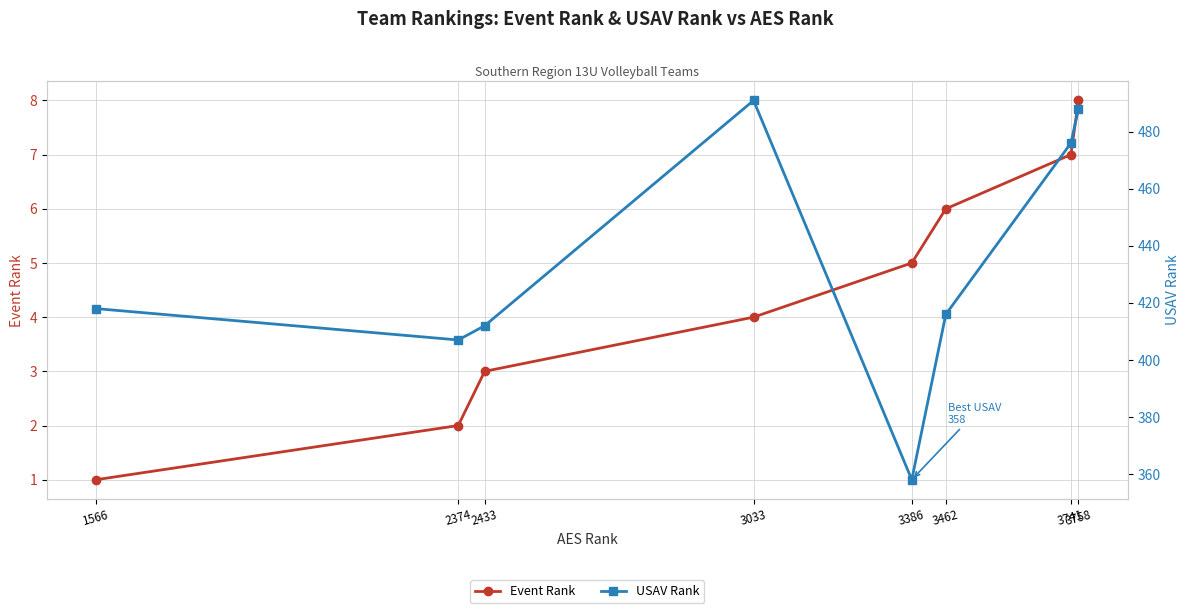

Which series has the largest total across all categories?

USAV Rank